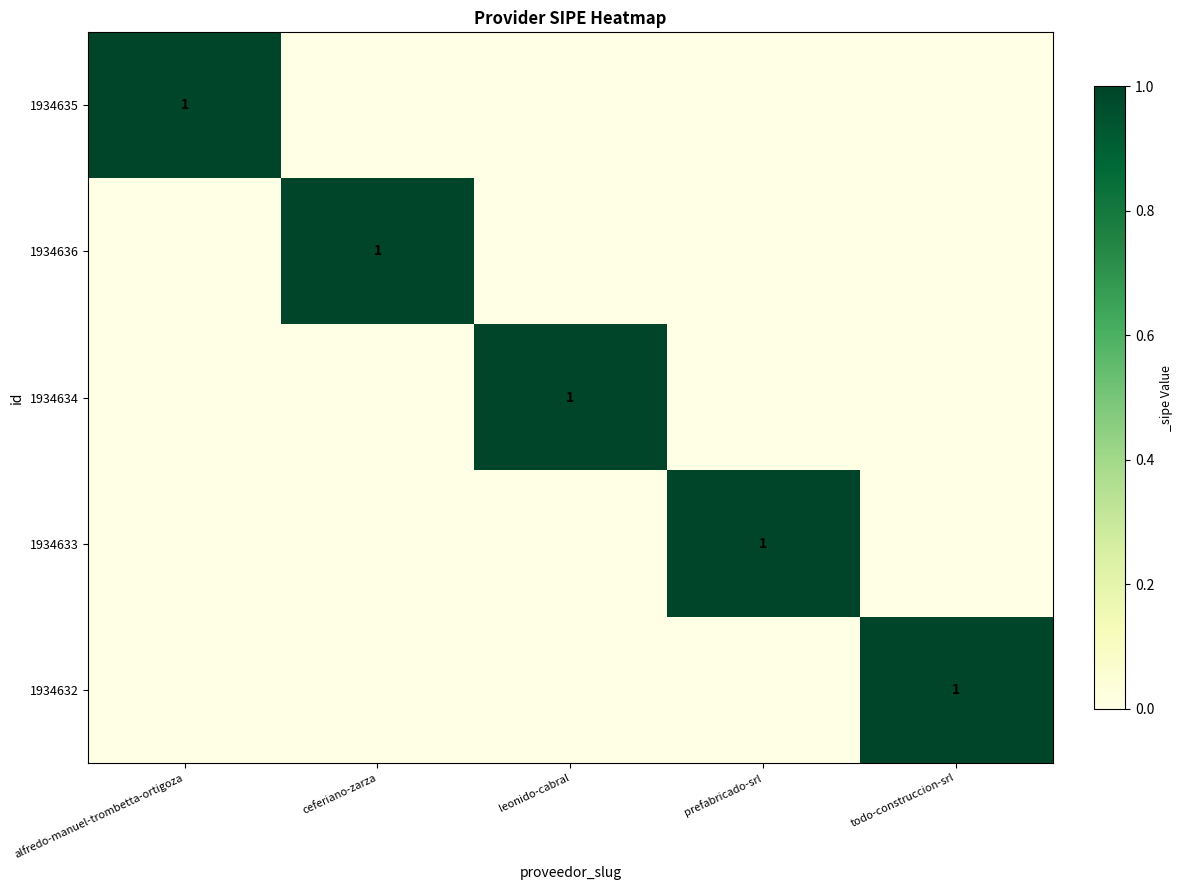

How many distinct data groups are displayed?

5